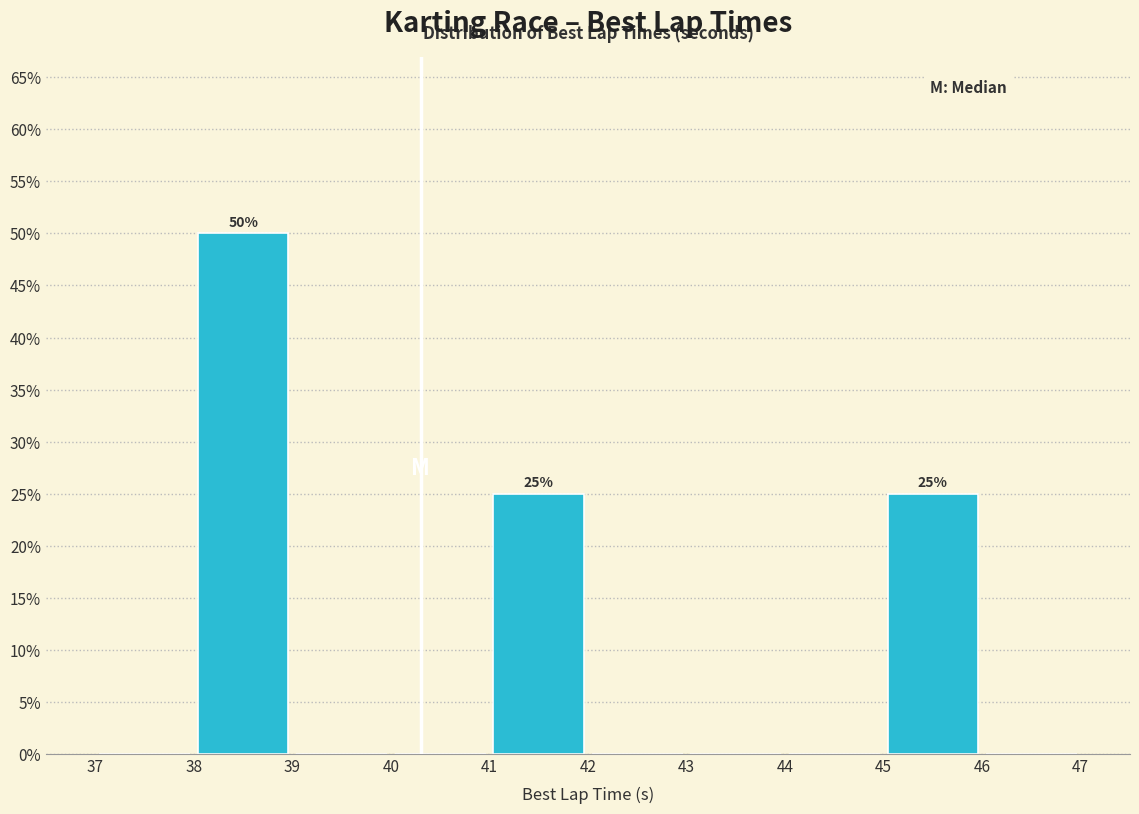

Over which range of the x-axis is the bar tallest?

38 to 39